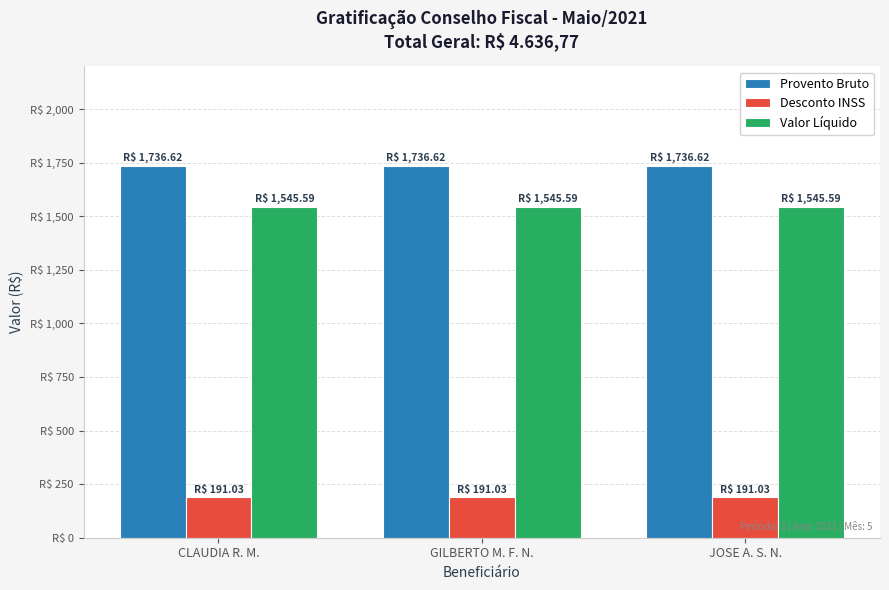

Does the chart contain any negative values?

No